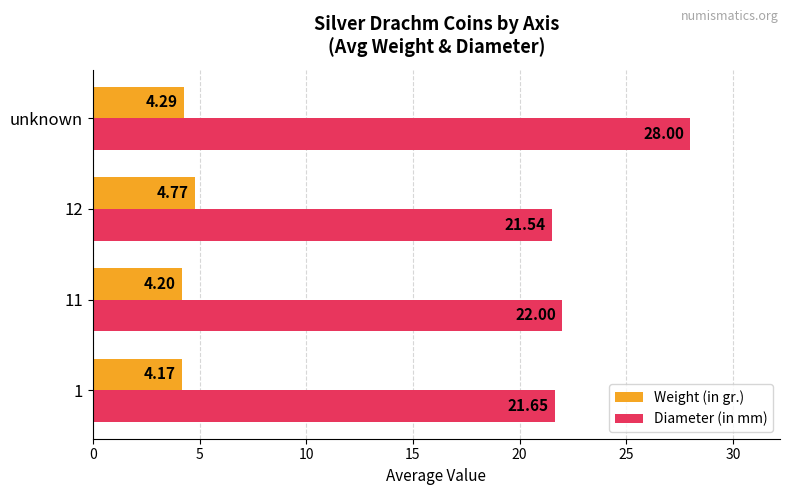

What is the sum of the Weight (in gr.) values at 11 and 1?

8.4